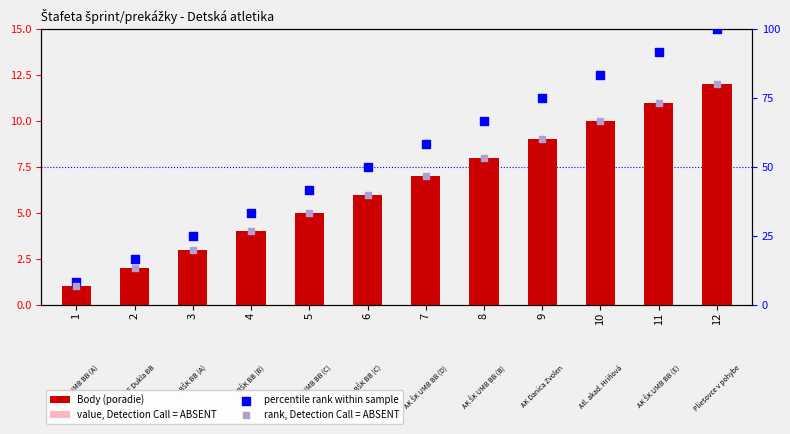

Which series reaches the maximum Y coordinate?

percentile rank within sample